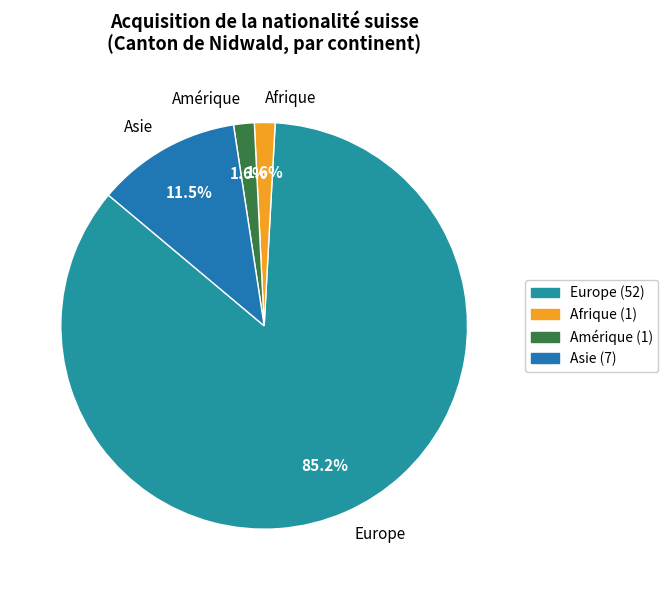

Is there any slice that represents more than half of the pie?

Yes